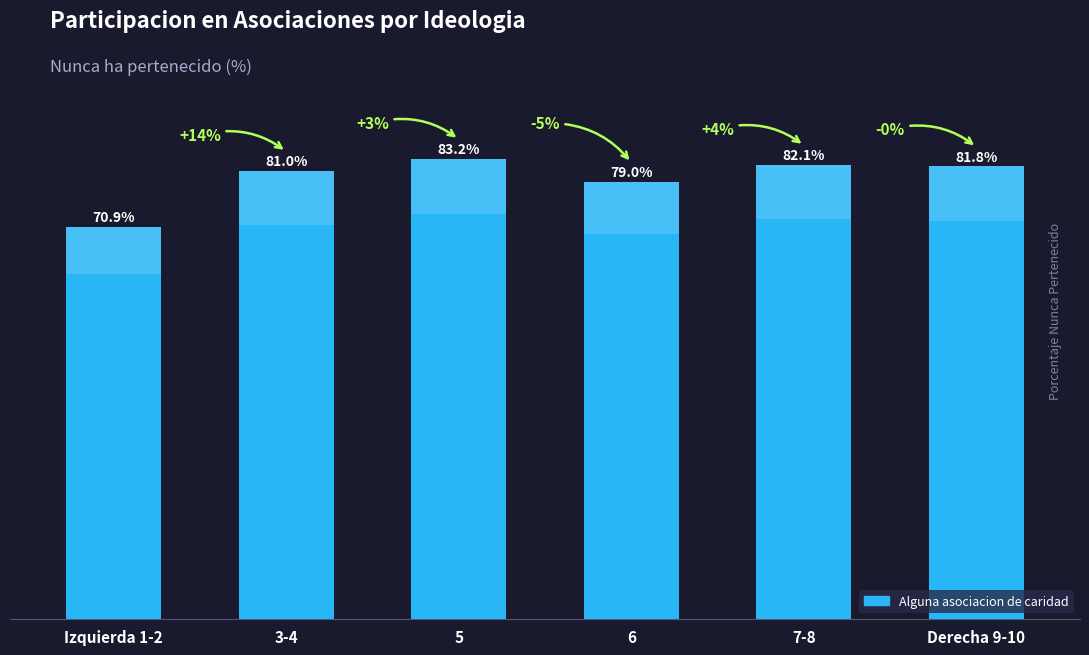

Between 6 and Izquierda 1-2, which is larger?

6